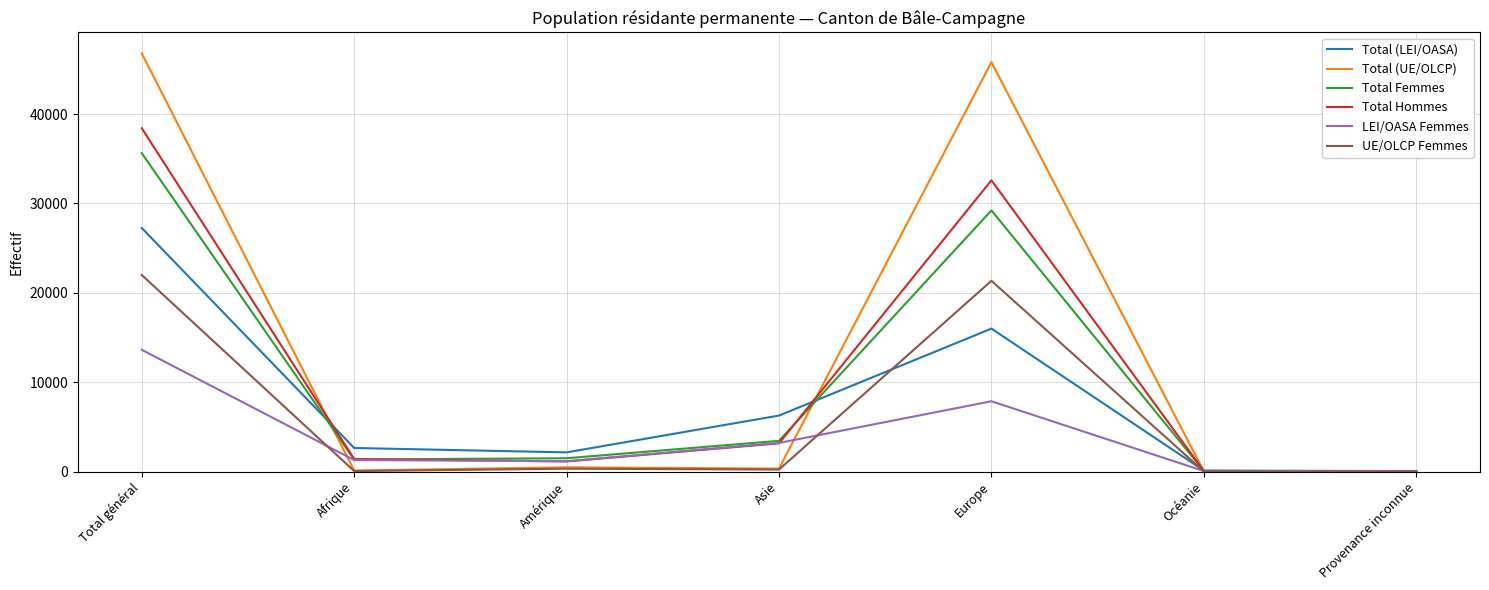

How many lines are shown in the chart?

6